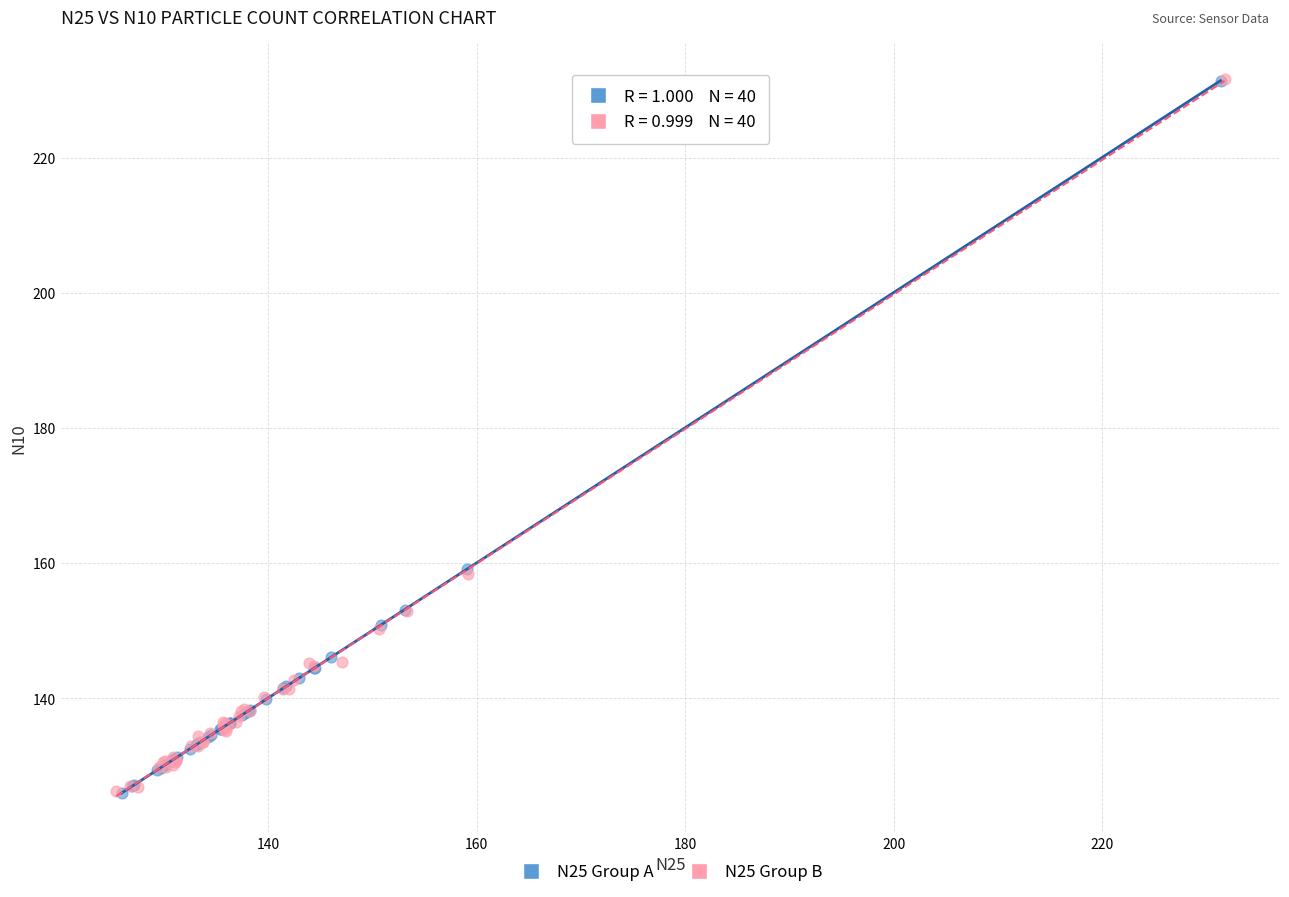

What are all the series names shown in the legend?

N25 Group A, N25 Group B